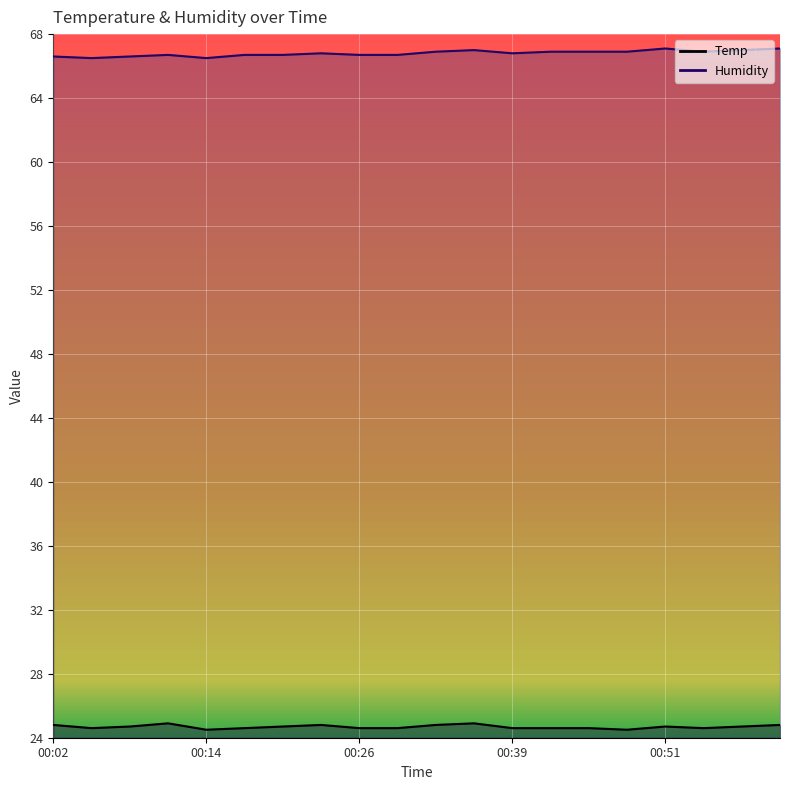

True or false: Humidity and Temp cross at least once.

False